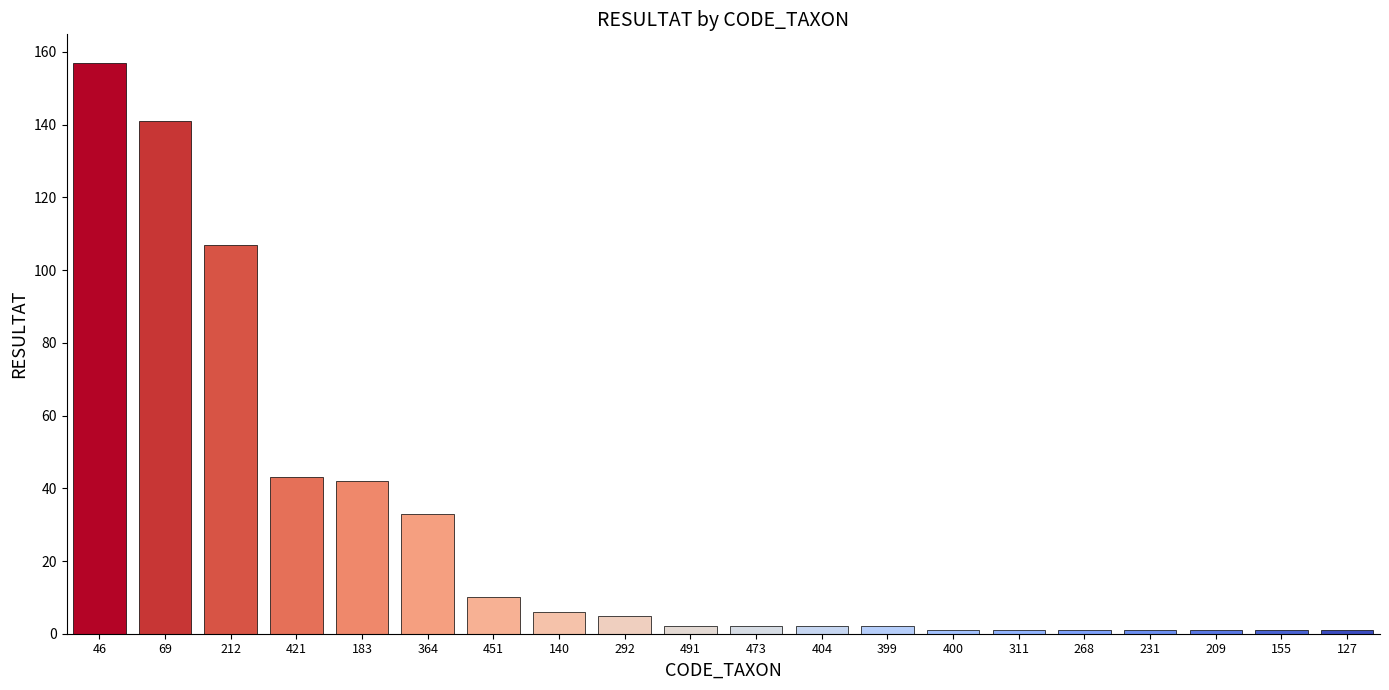

What is the difference between the maximum and minimum values?

156